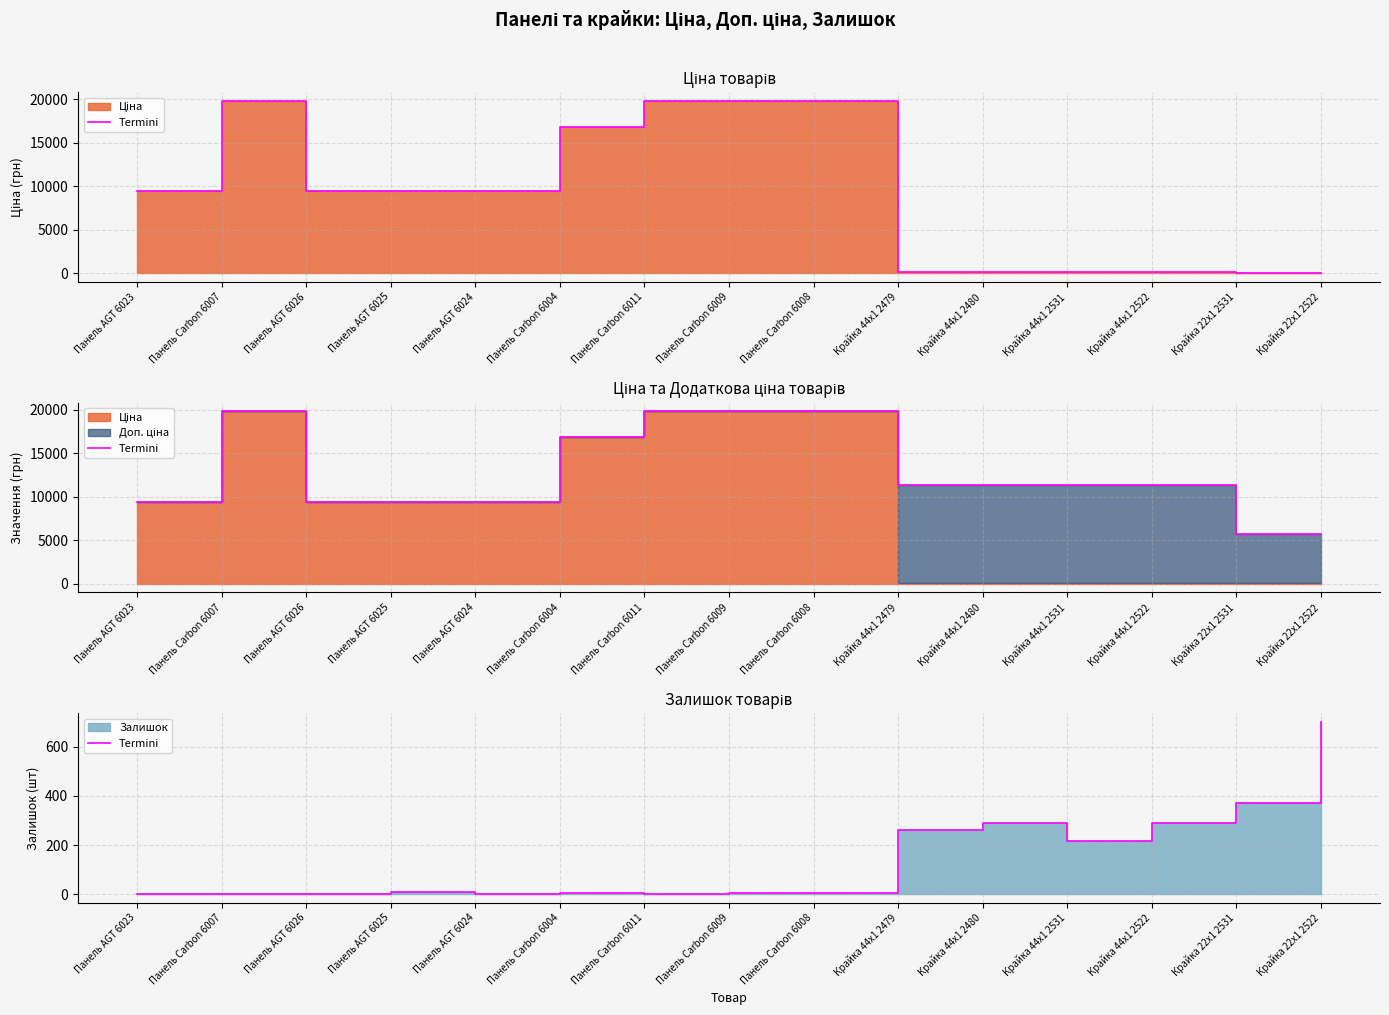

What is the difference between the values at Панель Carbon 6009 and Панель Carbon 6008?

2